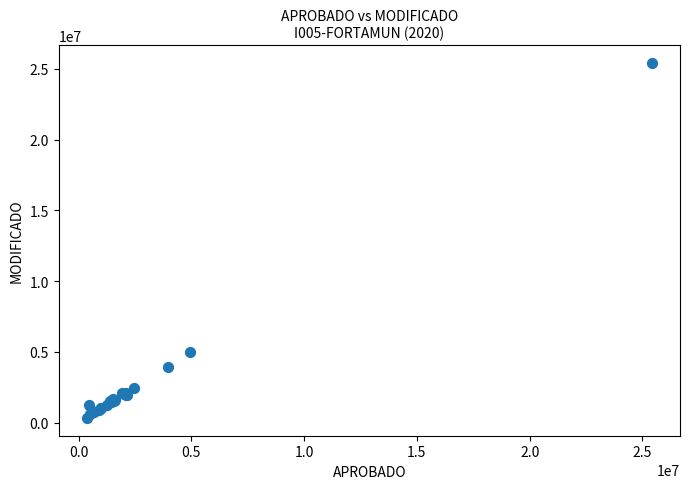

What Y value in the scatter plot is closest to 12869339?

4958032.6